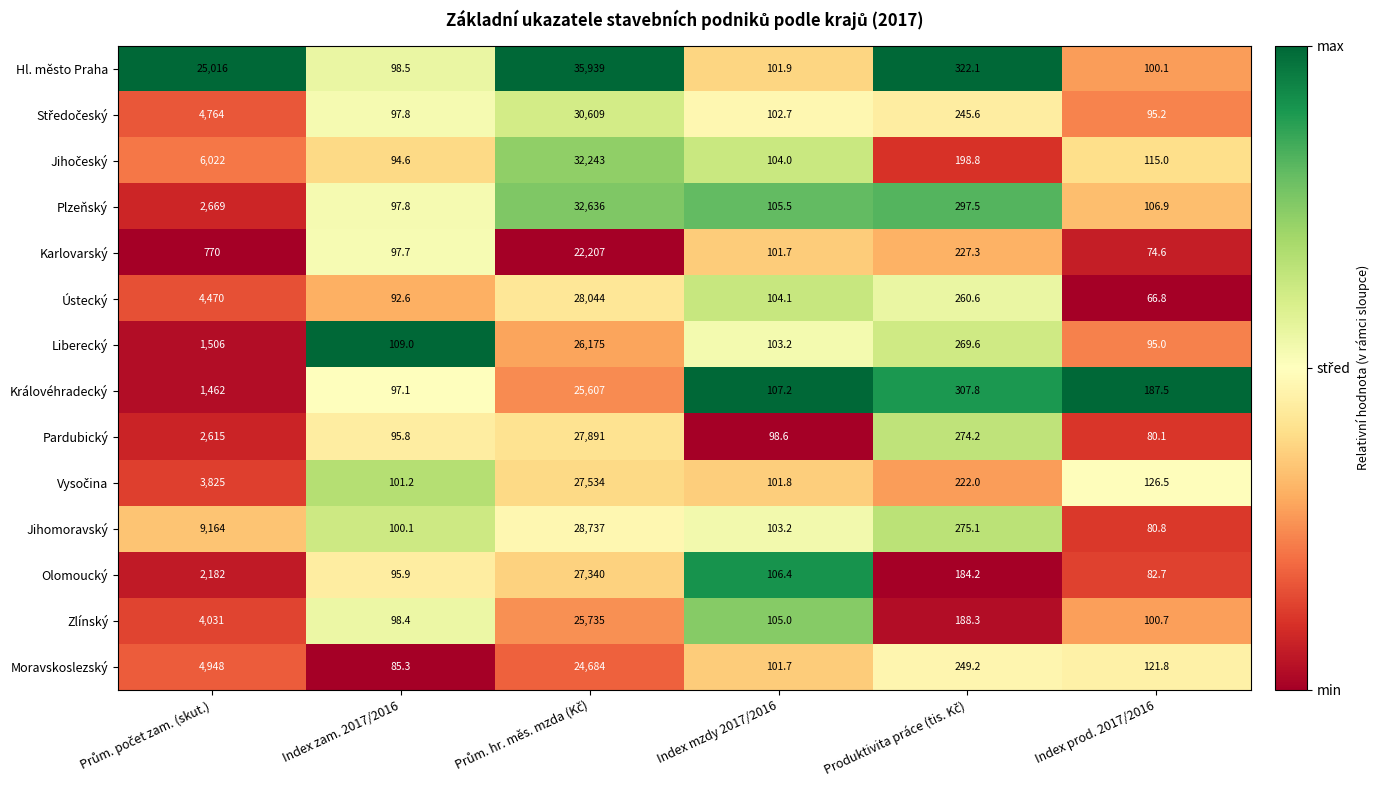

What is the difference between the highest and lowest values at Index mzdy 2017/2016?

8.6